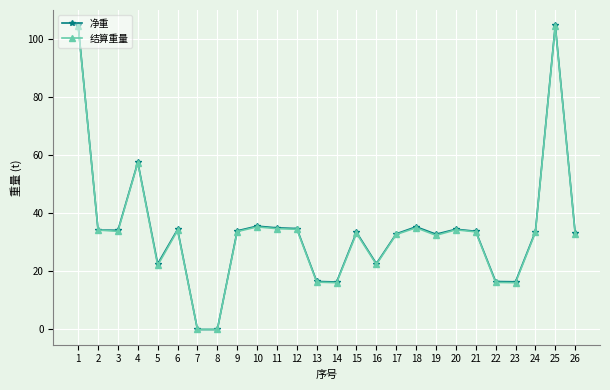

At how many categories does at least one series exceed 30?

18